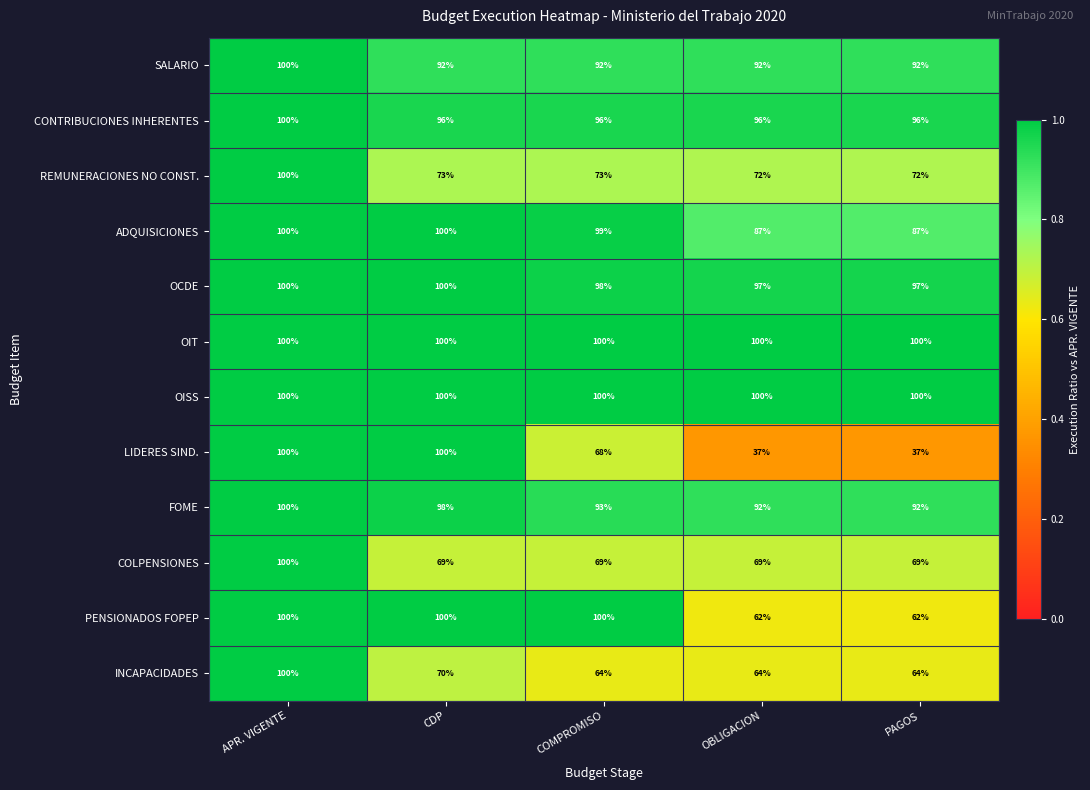

Count the LIDERES SIND. values in the range 37 to 100.

5